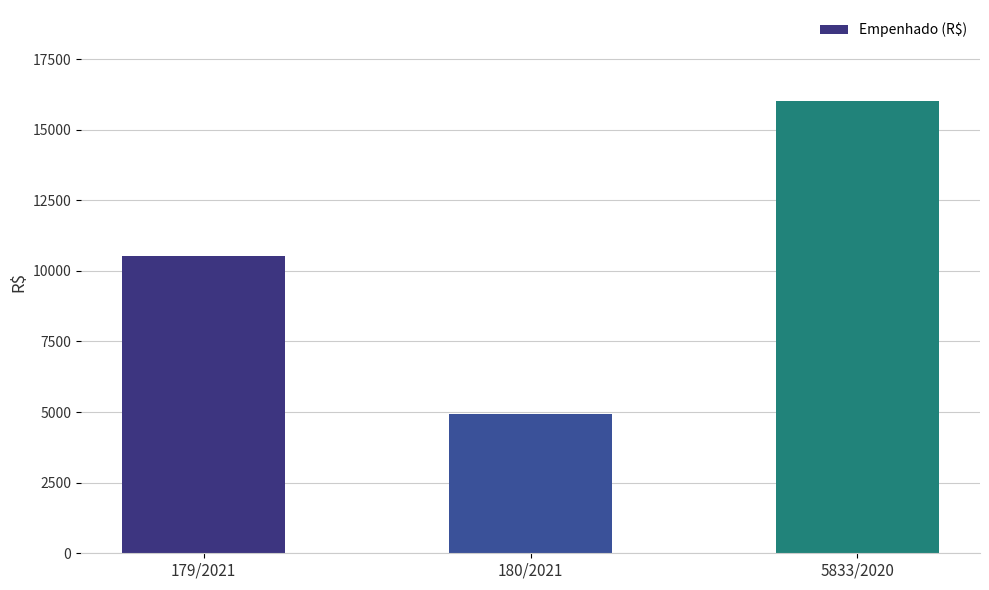

What position from the right is 180/2021?

2